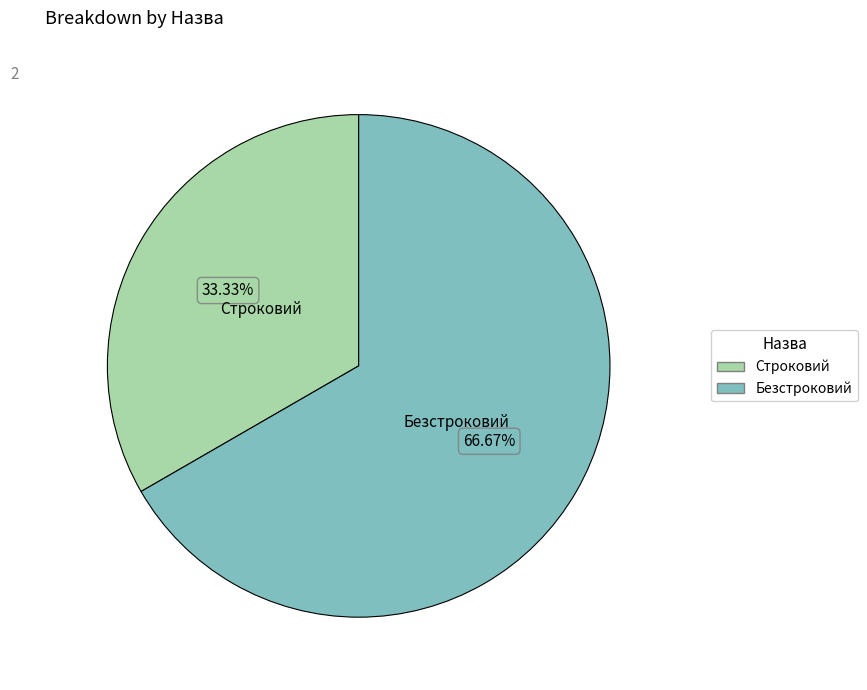

Which slice is the largest?

Безстроковий